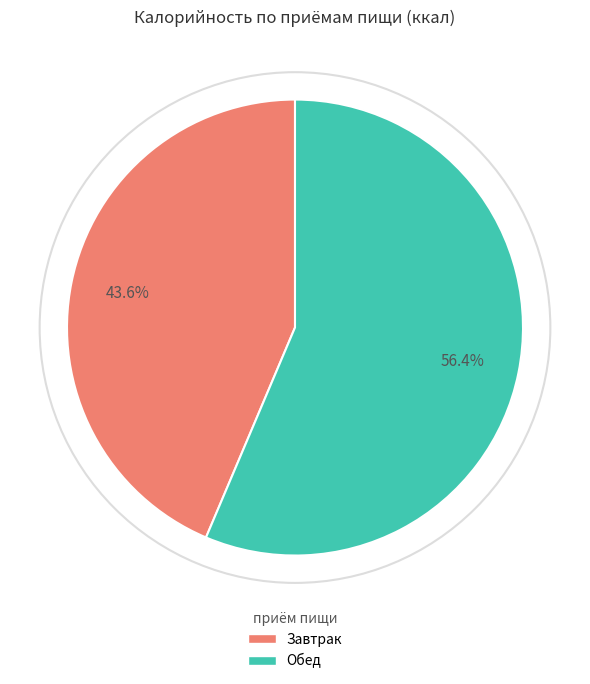

Does any single category account for the majority?

Yes